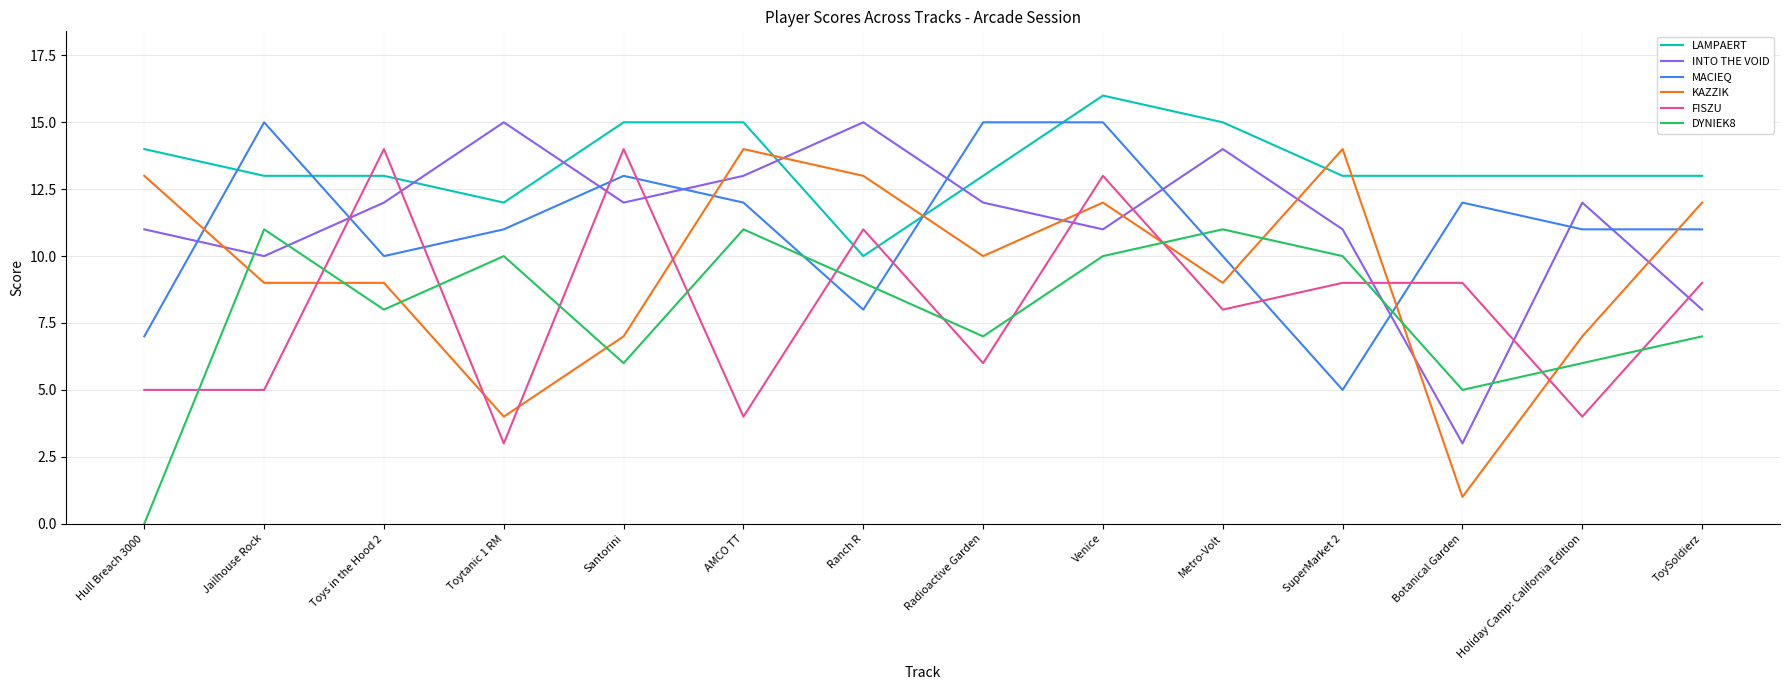

What is the total value across all series at Toys in the Hood 2?

66